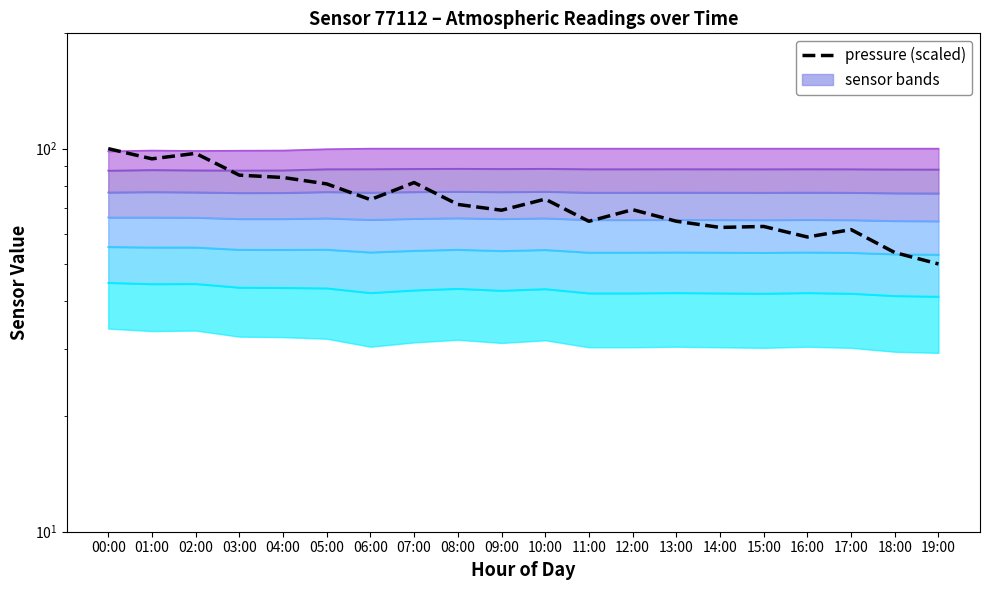

Reading left to right, extract all data points from this chart.

temperature: 44.6	44.3	44.4	43.4	43.3	43.2	42.0	42.7	43.1	42.6	43.0	41.9	41.9	42.0	41.9	41.8	42.0	41.8	41.2	41.1
humidity: 98.4	98.9	98.6	98.8	98.9	99.7	100.0	100.0	100.0	100.0	100.0	100.0	100.0	100.0	100.0	100.0	100.0	100.0	100.0	100.0
pressure_norm: 100.0	94.1	97.2	85.3	84.1	80.9	73.6	81.6	71.5	69.1	73.8	64.6	69.3	64.6	62.3	62.6	58.8	61.5	53.5	50.0